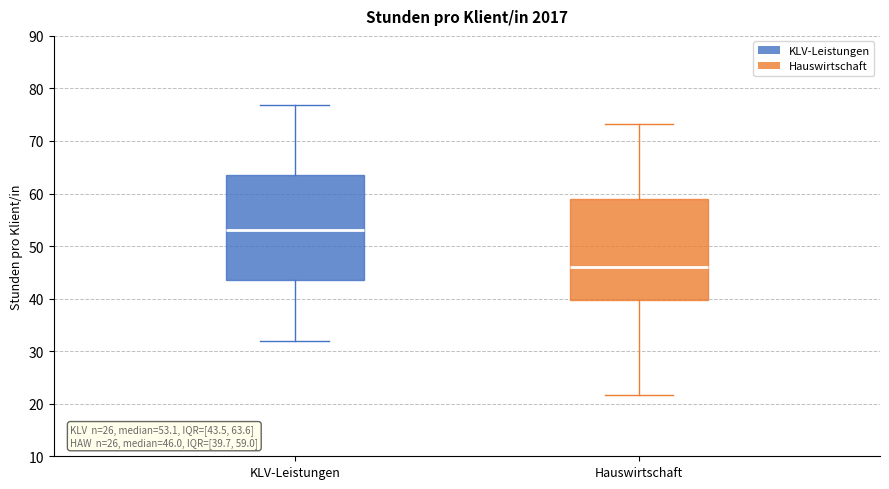

Which box's median line is the highest?

KLV-Leistungen